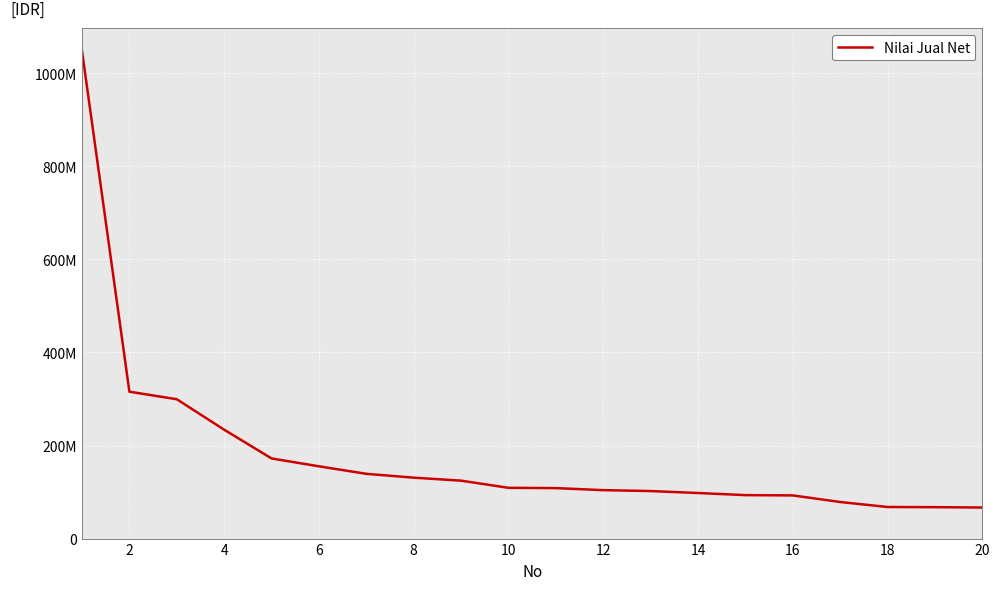

Is this an area chart (filled region under the line)?

No